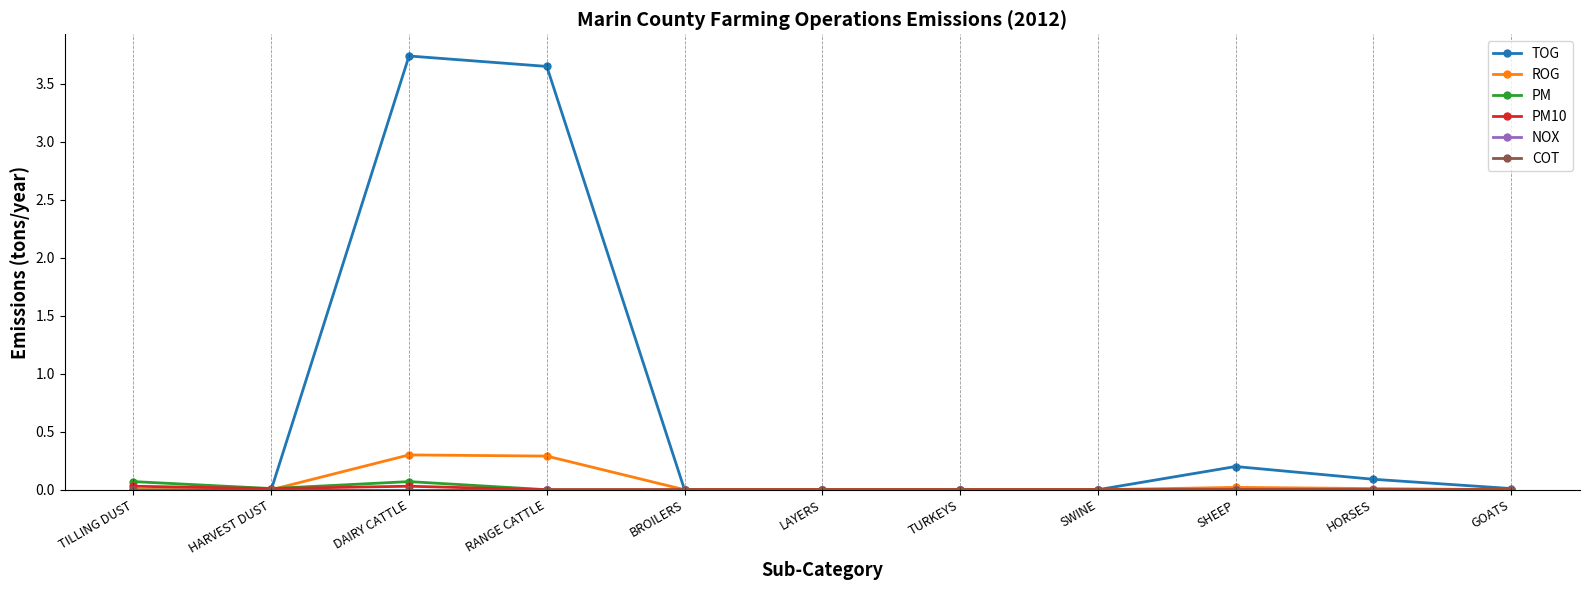

Rank the series by their maximum value, from lowest to highest.

NOX, COT, PM10, PM, ROG, TOG